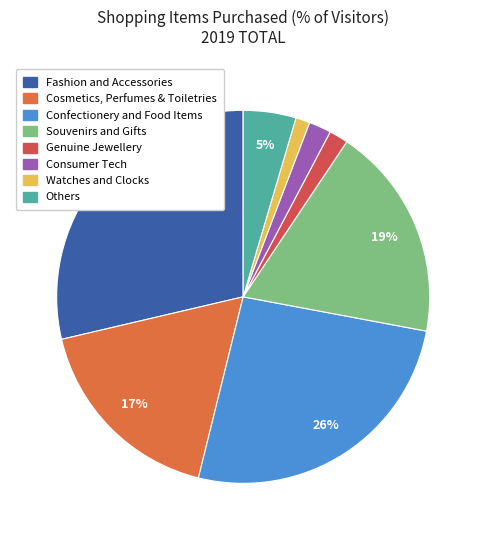

What is the smallest slice in the pie chart?

Watches and Clocks